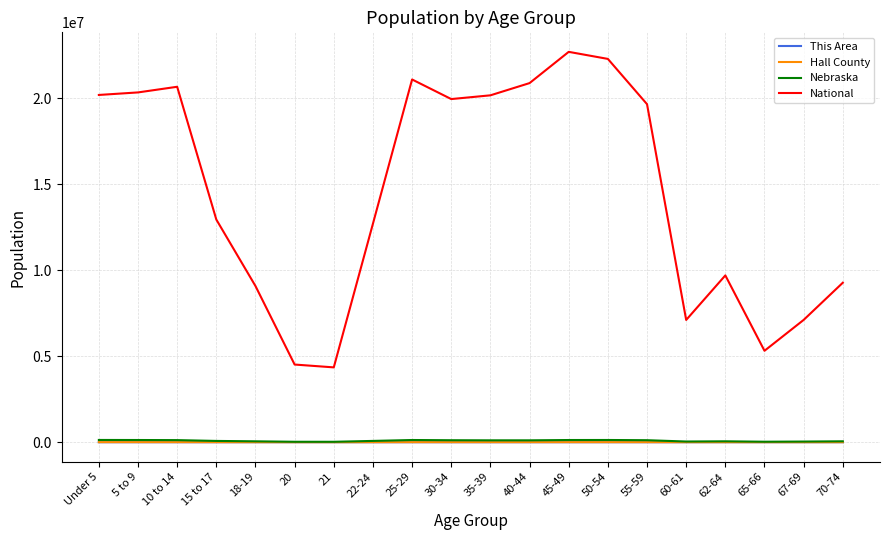

Read the National value at 30-34, to the nearest 100.

19962100